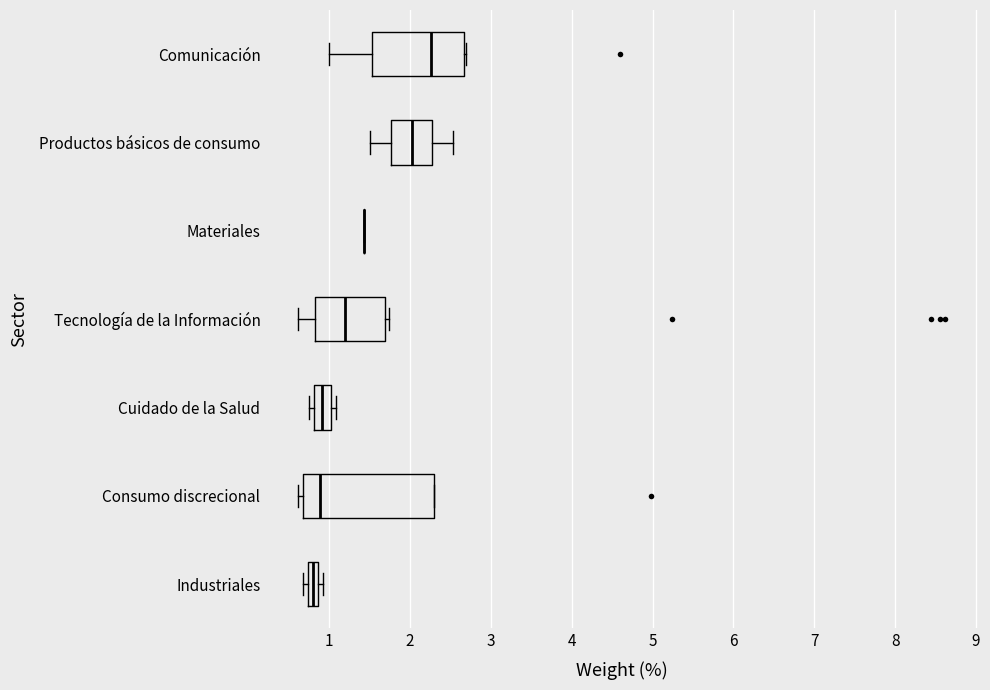

Which box is the widest, from its left edge to its right edge?

Consumo discrecional